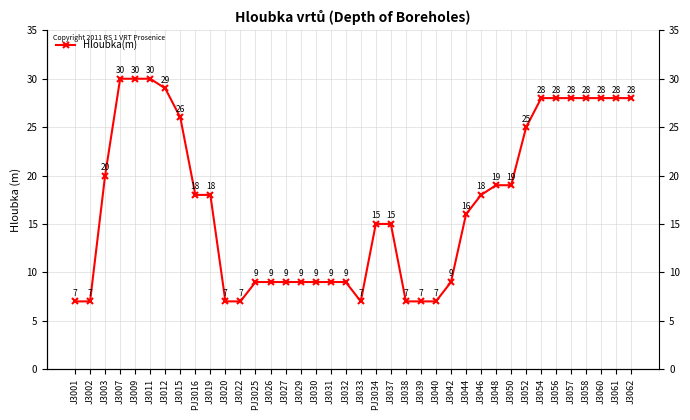

Reading left to right, list all the values displayed in this chart.

7	7	20	30	30	30	29	26	18	18	7	7	9	9	9	9	9	9	9	7	15	15	7	7	7	9	16	18	19	19	25	28	28	28	28	28	28	28